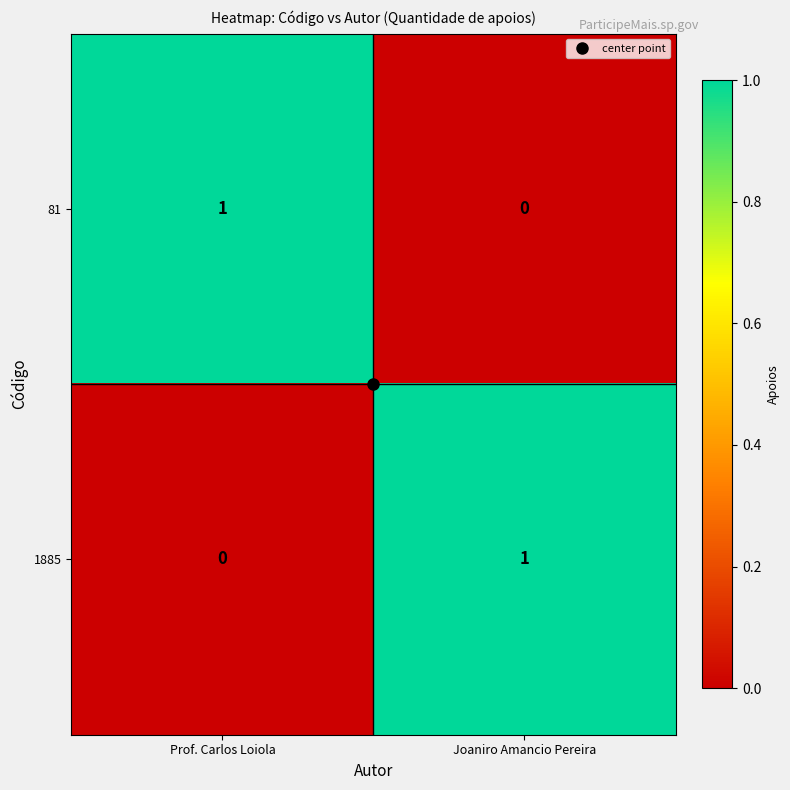

The 81 series shows -1 at Joaniro Amancio Pereira. True or false?

False